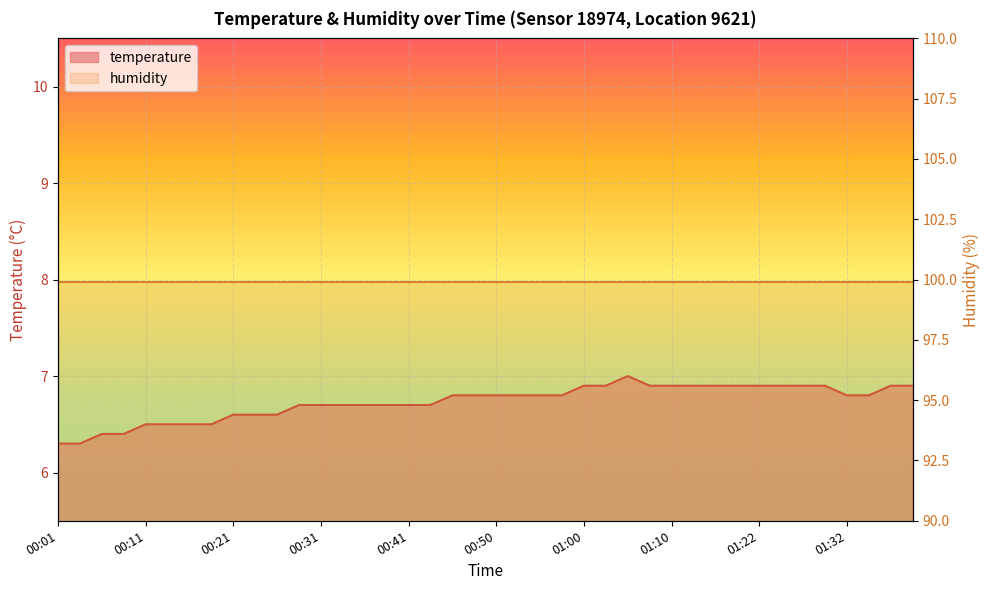

List the labels in order of value, largest first.

01:05, 01:00, 01:03, 01:08, 01:10, 01:13, 01:15, 01:17, 01:22, 01:25, 01:27, 01:30, 01:37, 01:40, 00:45, 00:48, 00:50, 00:53, 00:55, 00:58, 01:32, 01:35, 00:28, 00:31, 00:33, 00:36, 00:38, 00:41, 00:43, 00:21, 00:23, 00:26, 00:11, 00:13, 00:16, 00:18, 00:06, 00:09, 00:01, 00:04